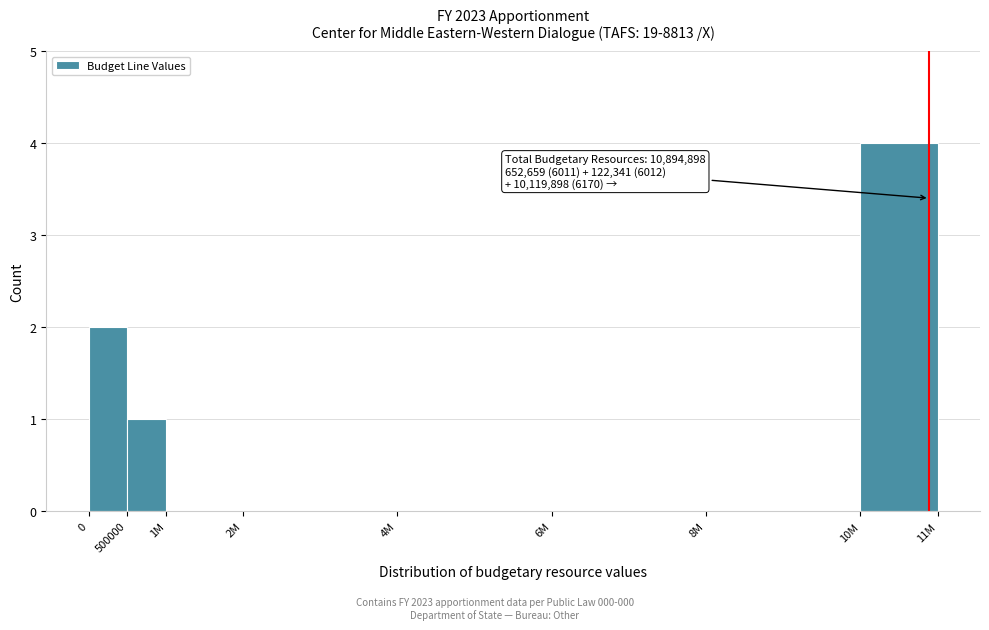

What is the sum of all values?

7